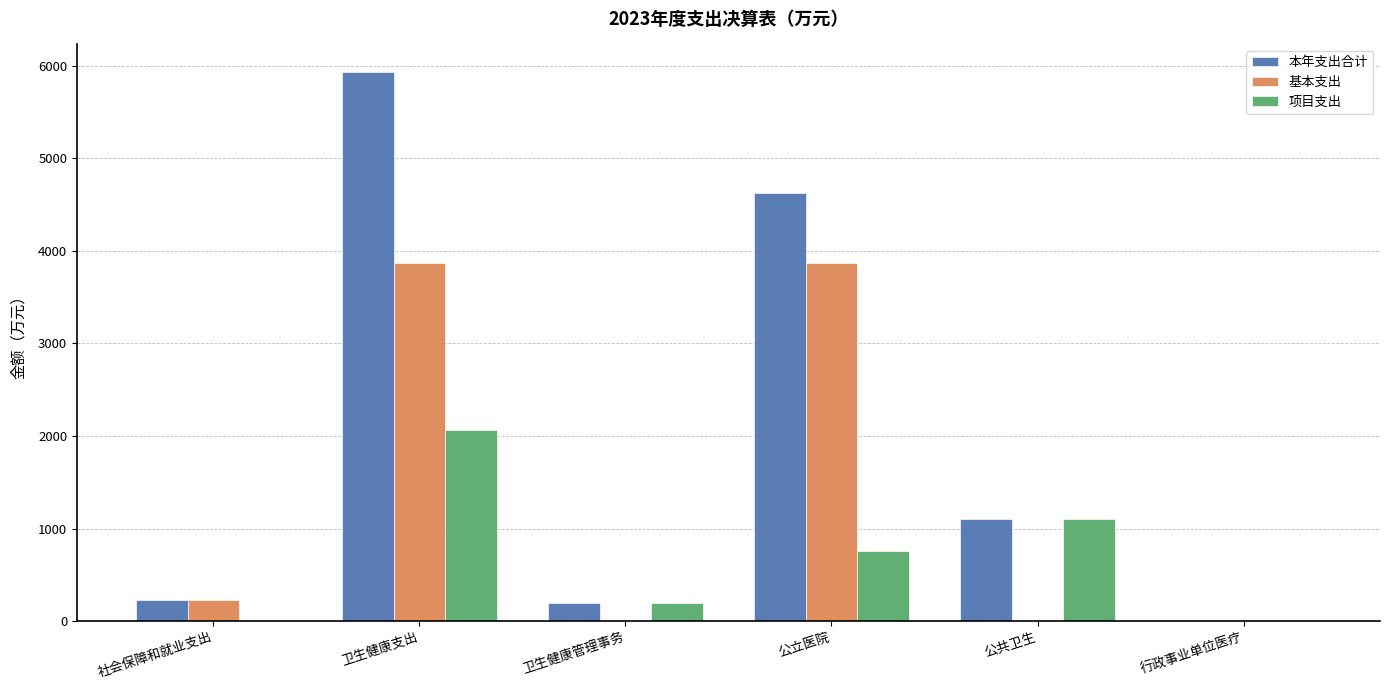

Which series changed the most between 公立医院 and 行政事业单位医疗?

本年支出合计